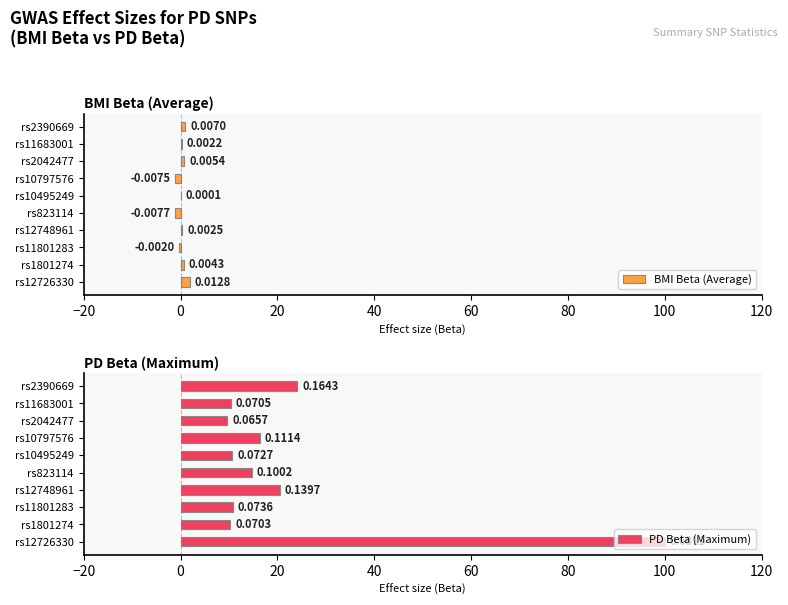

Reading left to right, what are all the values shown in this chart?

BMI Beta (Average): 1.9	0.6	-0.3	0.4	-1.1	0.0	-1.1	0.8	0.3	1.0
PD Beta (Maximum): 100.0	10.3	10.8	20.5	14.7	10.7	16.4	9.6	10.4	24.1